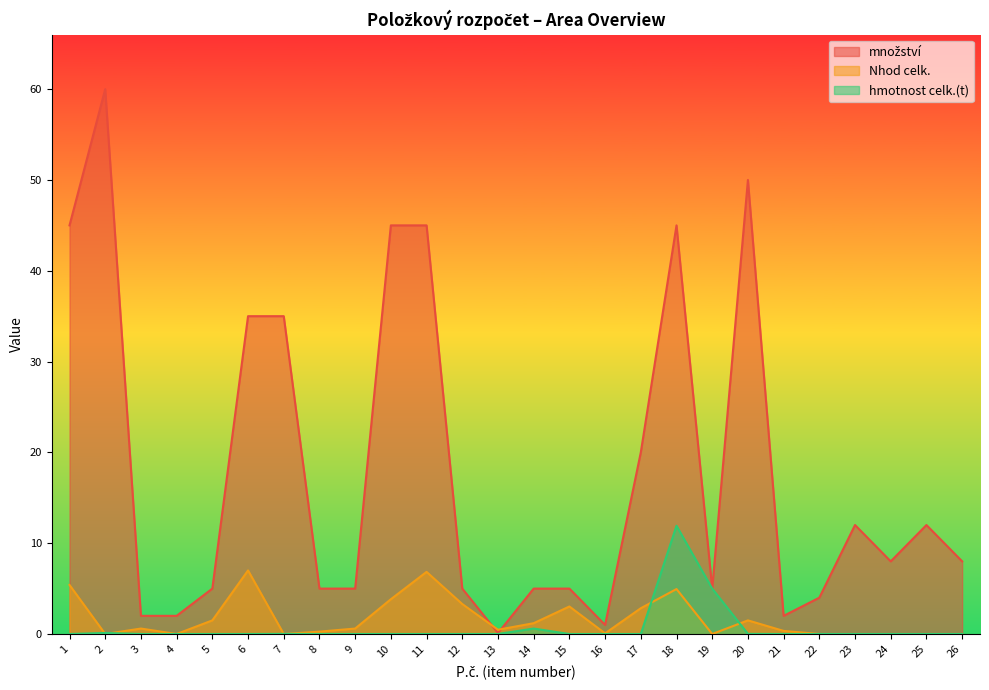

What is the total value across all series at 12?

8.3